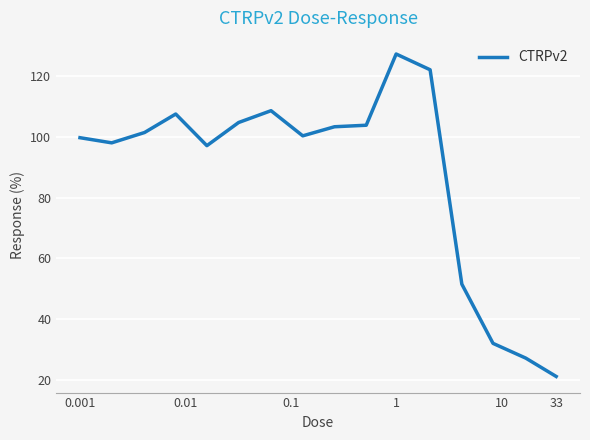

What is the smallest value displayed?

21.0